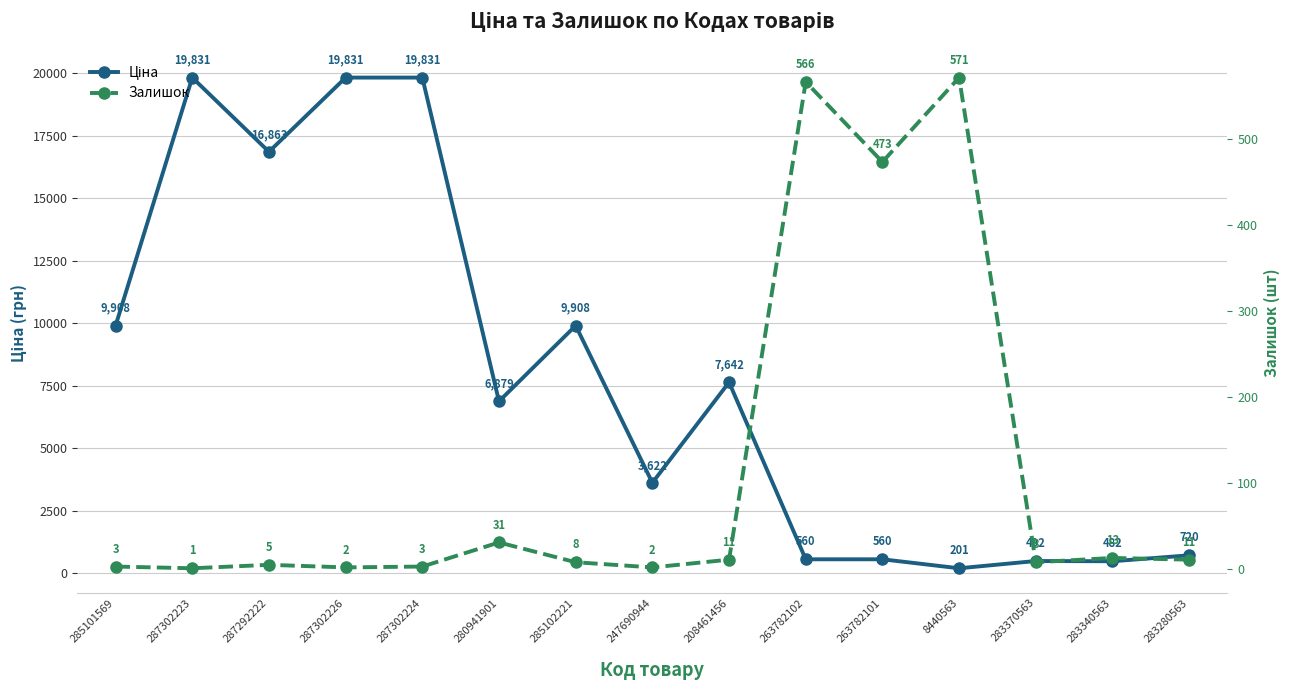

Which label corresponds to the largest value in the chart?

287302223